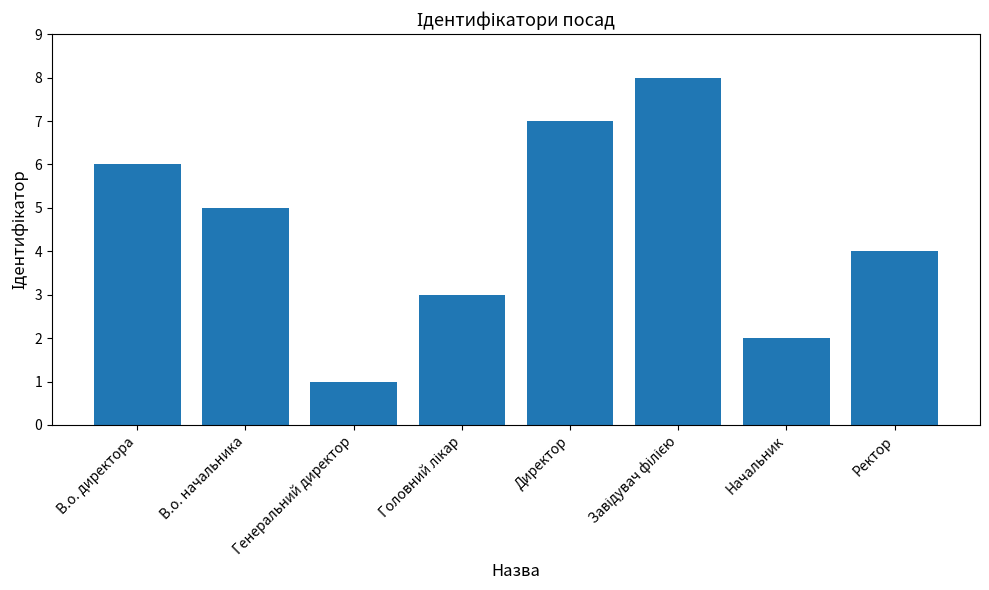

What is the ratio of the value at Генеральний директор to the value at Начальник?

0.5